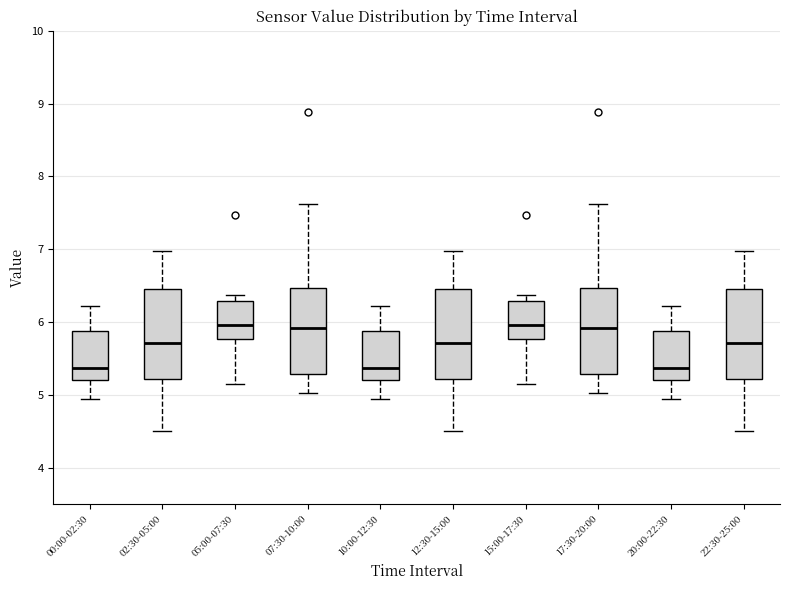

Where does the lower whisker of the box for 15:00-17:30 end on the y-axis? The values are not printed on the chart, so give them approximately, as read against the axis.

5.2